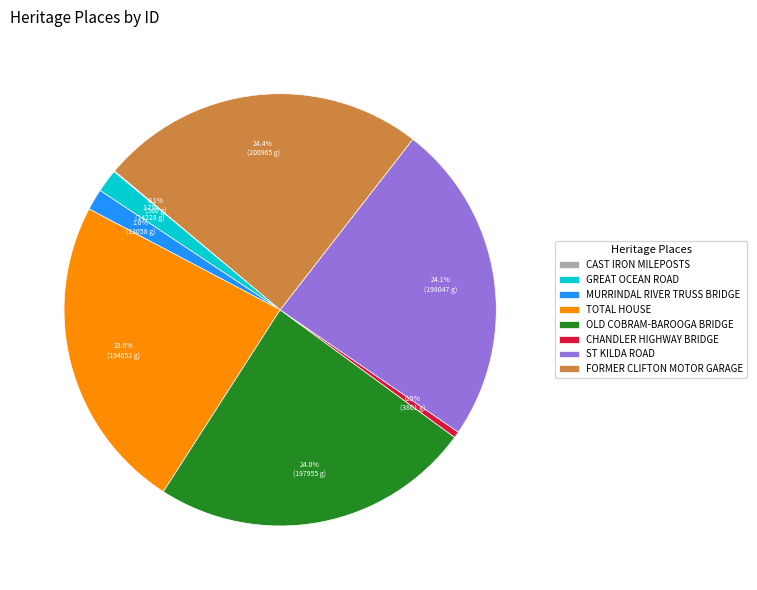

Is FORMER CLIFTON MOTOR GARAGE the majority of the pie?

No